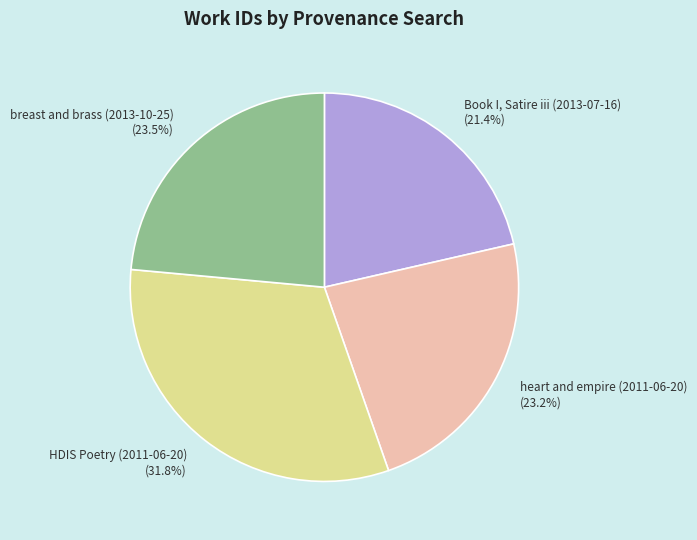

What percentage is the Book I, Satire iii (2013-07-16) slice, to the nearest percent?

21%